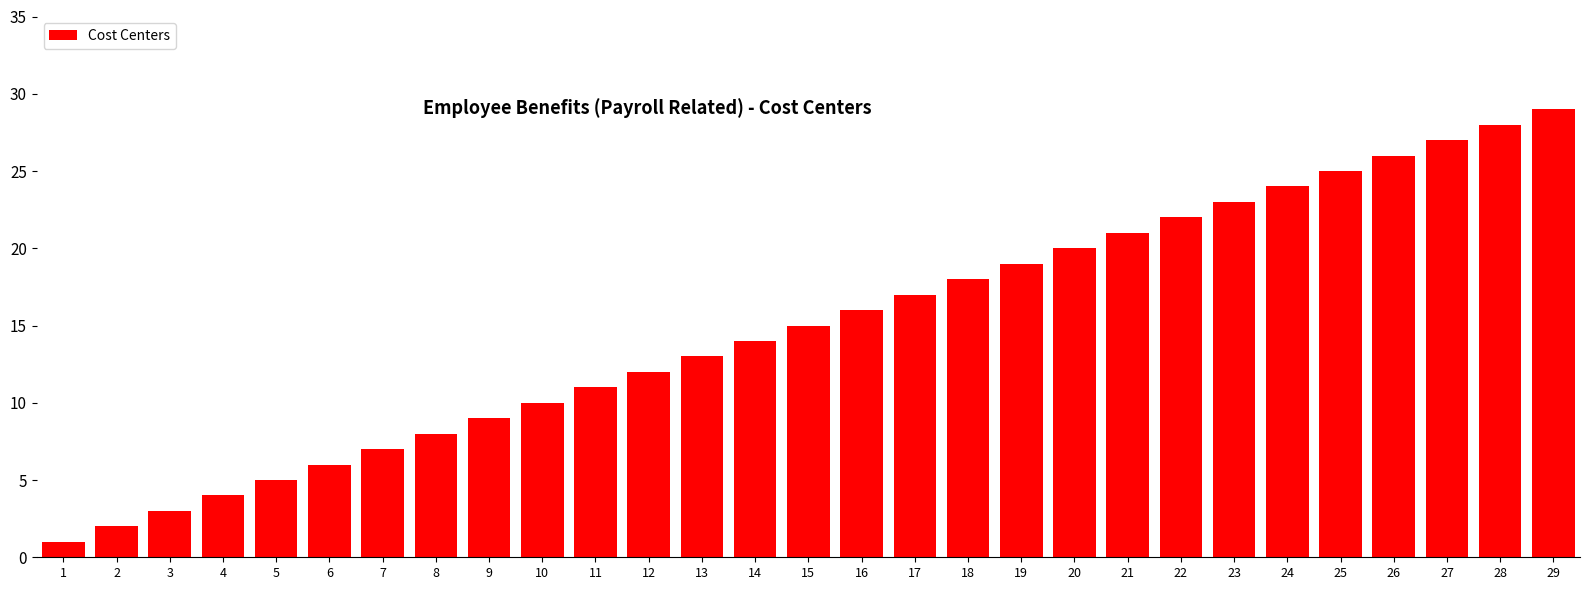

Which label corresponds to the largest value in the chart?

29